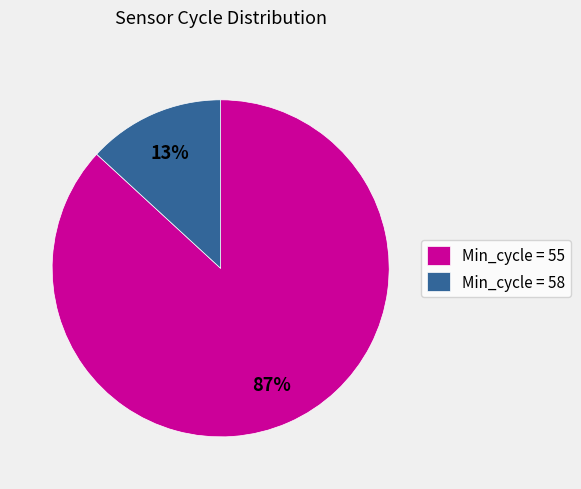

What is the largest slice in the pie chart?

Min_cycle = 55